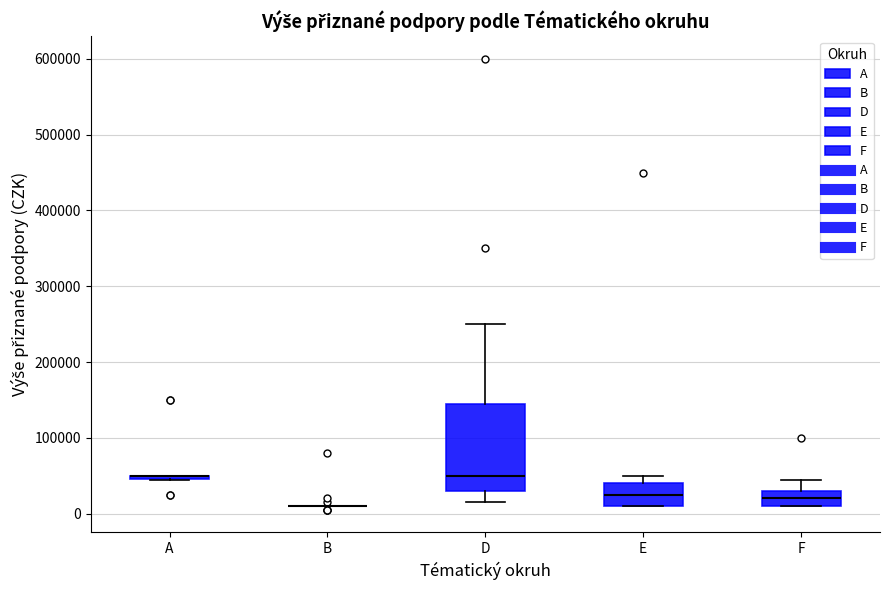

Where does the upper whisker of the box for D end on the y-axis? The values are not printed on the chart, so give them approximately, as read against the axis.

250000